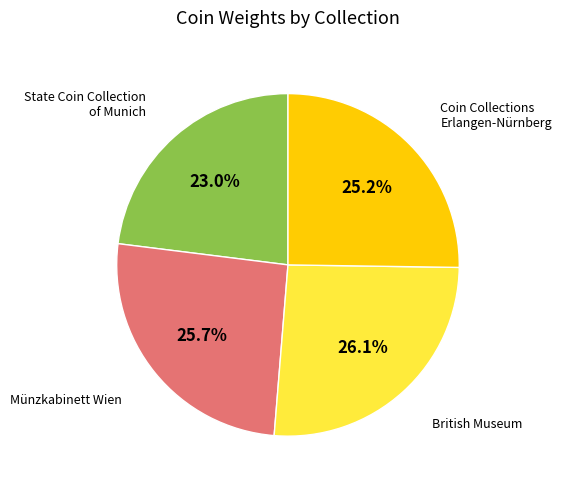

Is there any slice that represents more than half of the pie?

No